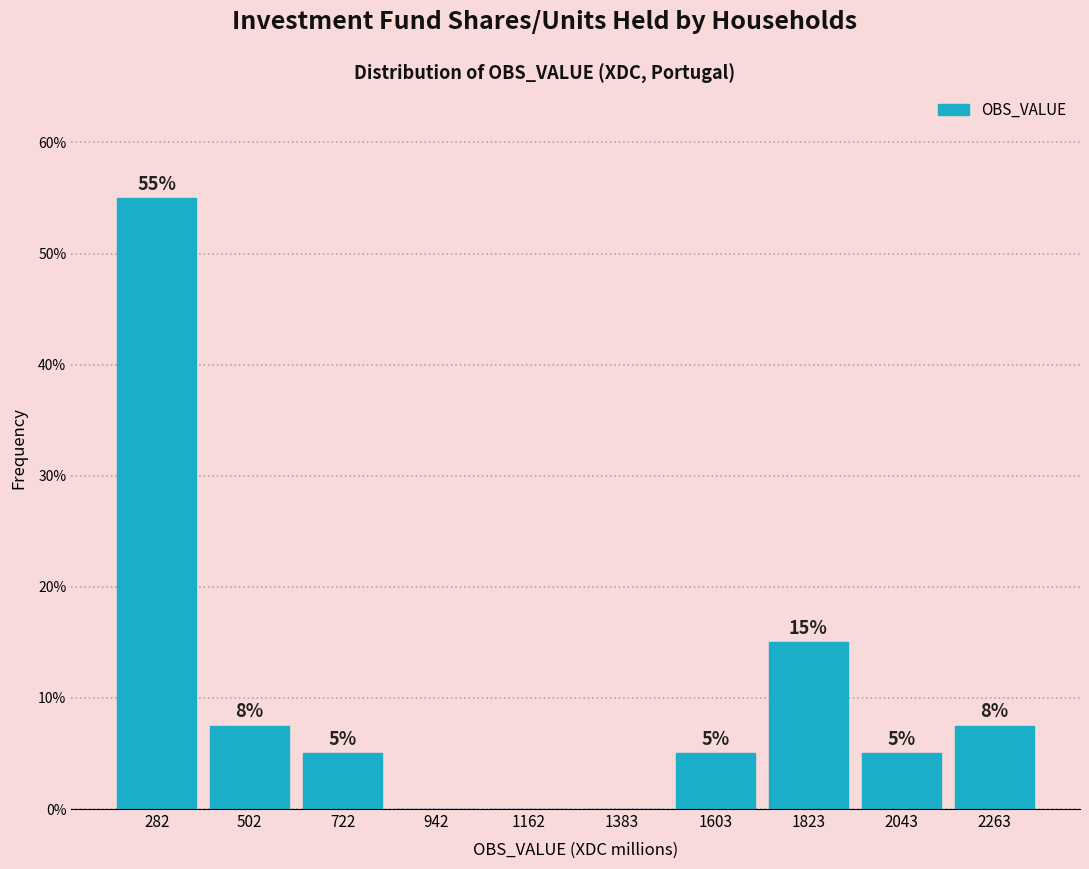

Which range on the x-axis has the tallest bar?

150 to 400